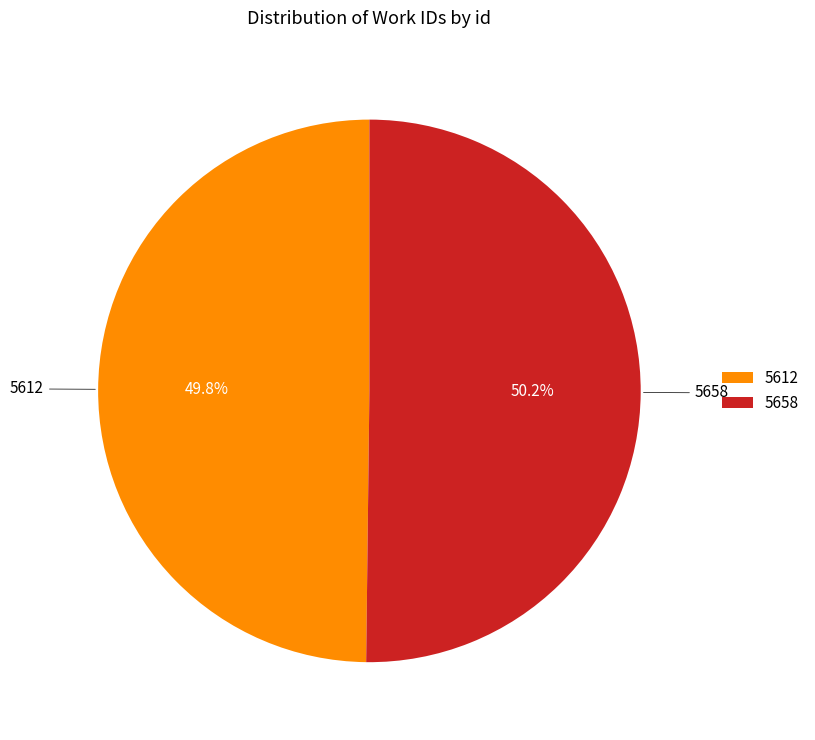

Does any single category account for the majority?

Yes